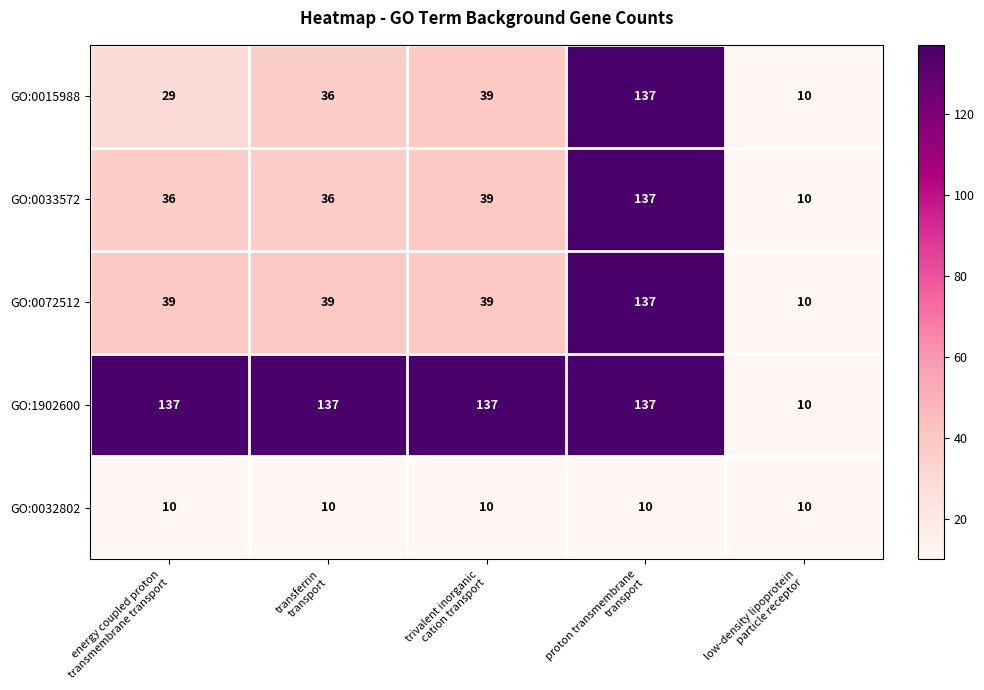

What is the difference between the second highest and minimum values in the GO:0033572 series?

29